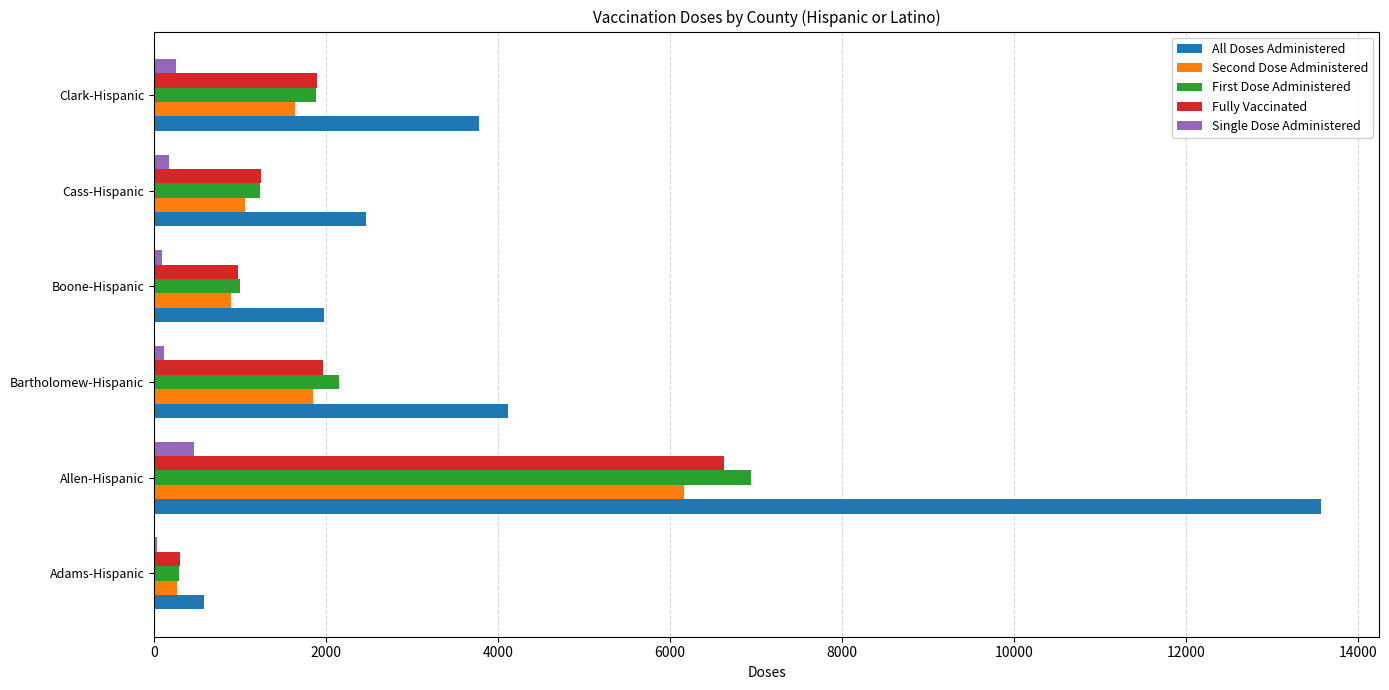

The First Dose Administered series shows 1230 at Cass-Hispanic. True or false?

True